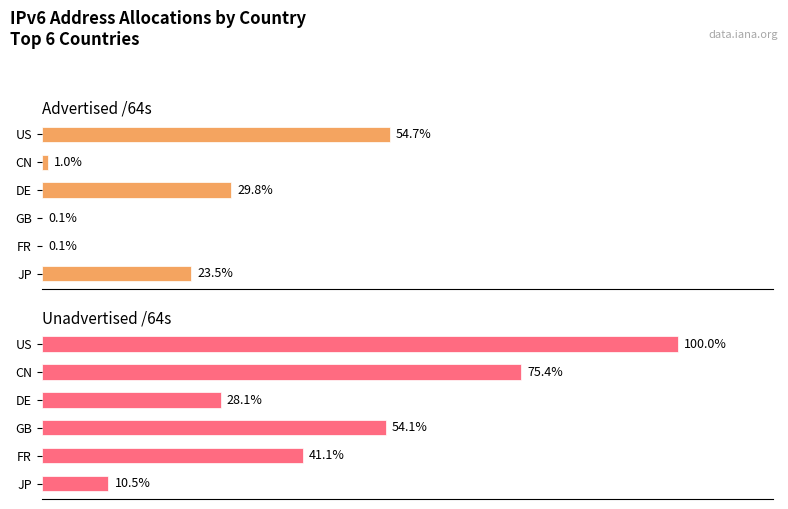

How many groups of bars are there?

6